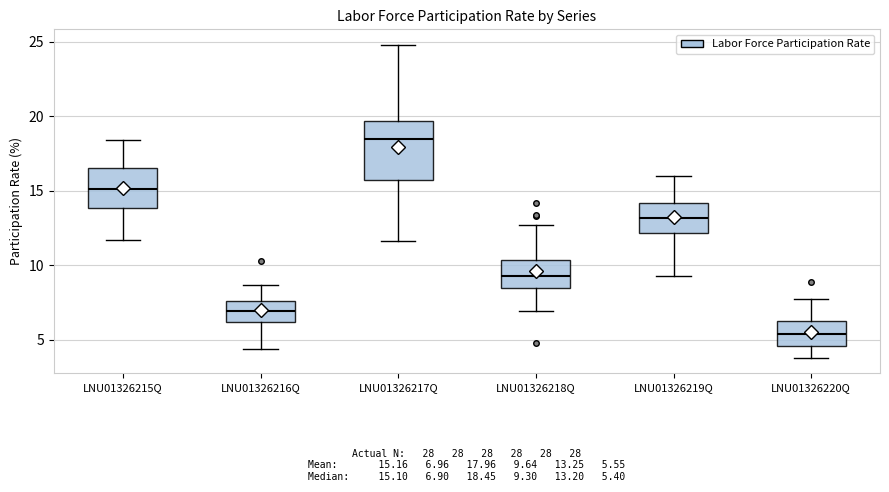

Which box is the tallest, from its lower edge to its upper edge?

LNU01326217Q